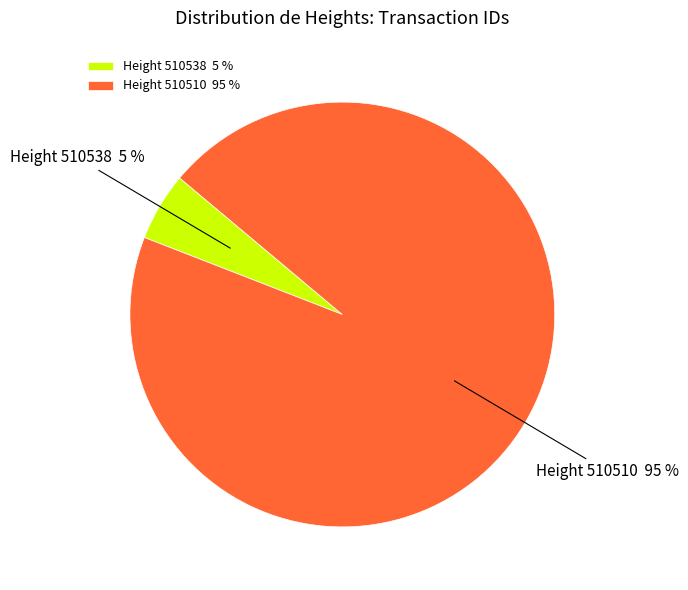

Which slice is the smallest?

Height 510538 5 %